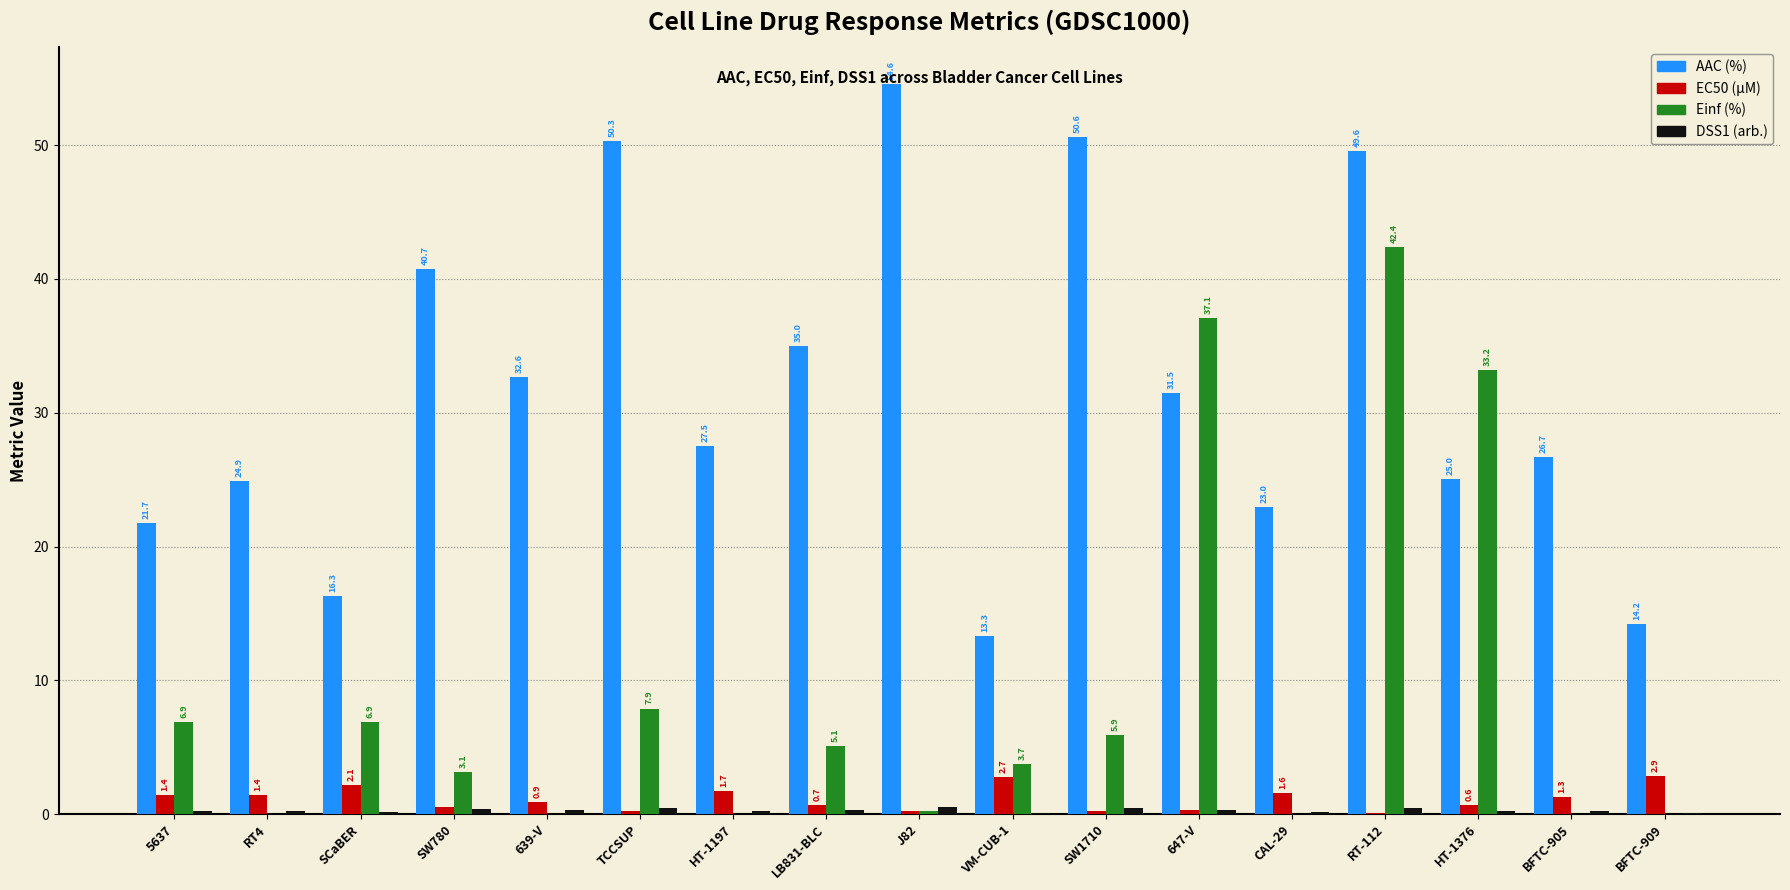

At which label does EC50 (µM) reach its peak?

BFTC-909